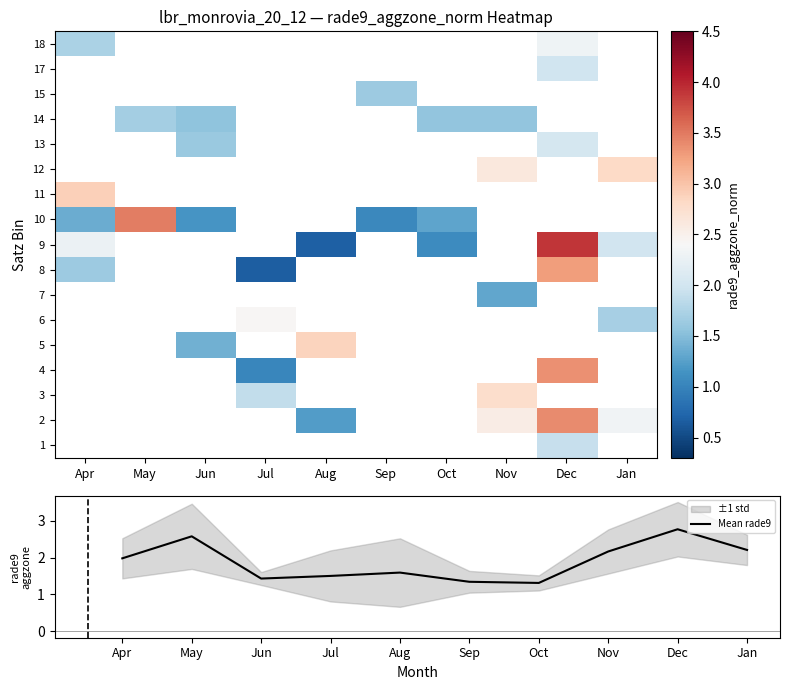

The value of Mean rade9 at Apr is 3.4. True or false?

False